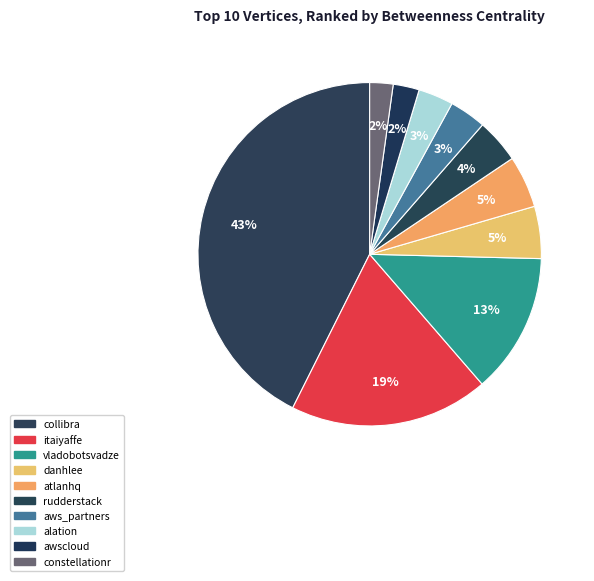

What is the largest slice in the pie chart?

collibra